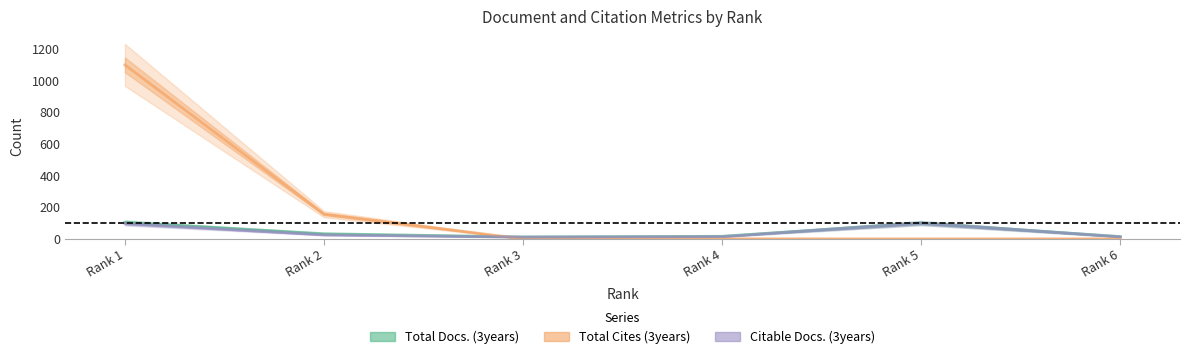

Rank the series by their maximum value, from lowest to highest.

Citable Docs. (3years), Total Docs. (3years), Total Cites (3years)